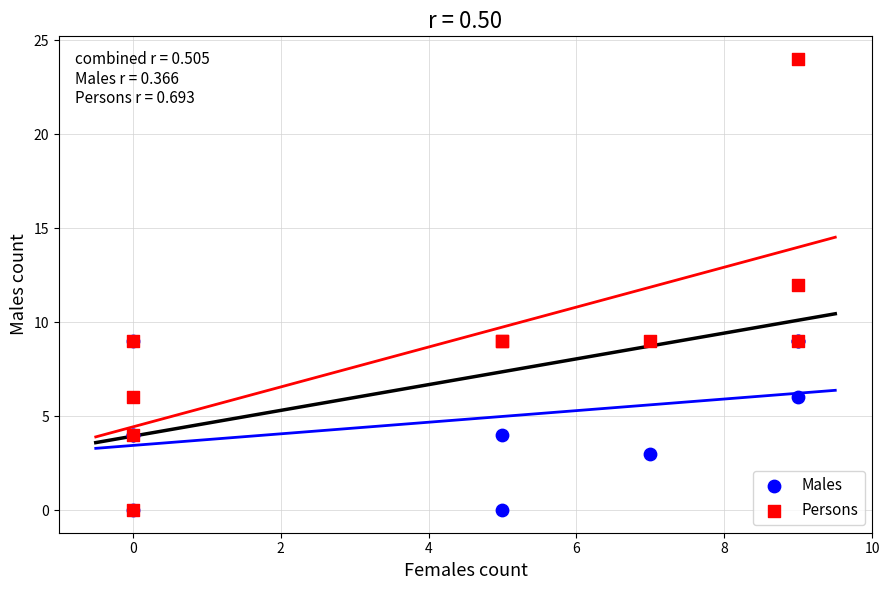

What are all the series names shown in the legend?

Males, Persons